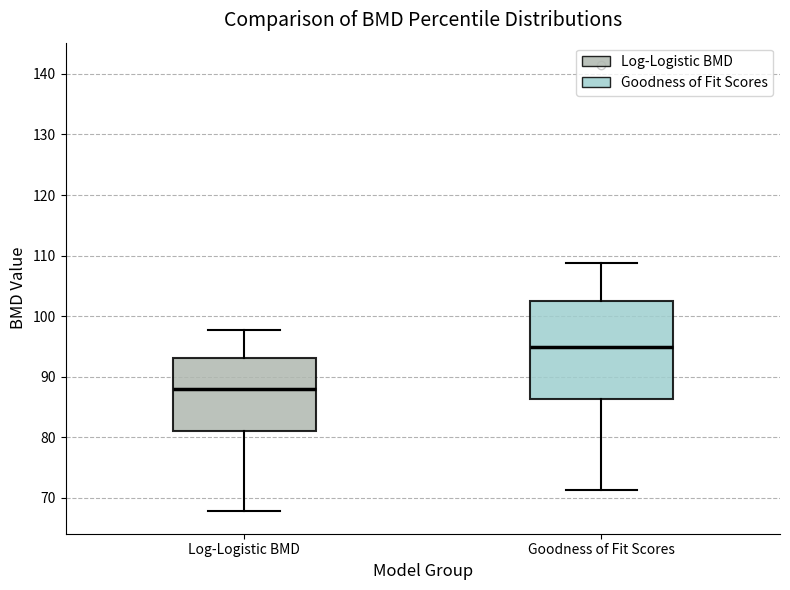

Which box's median line is the lowest?

Log-Logistic BMD